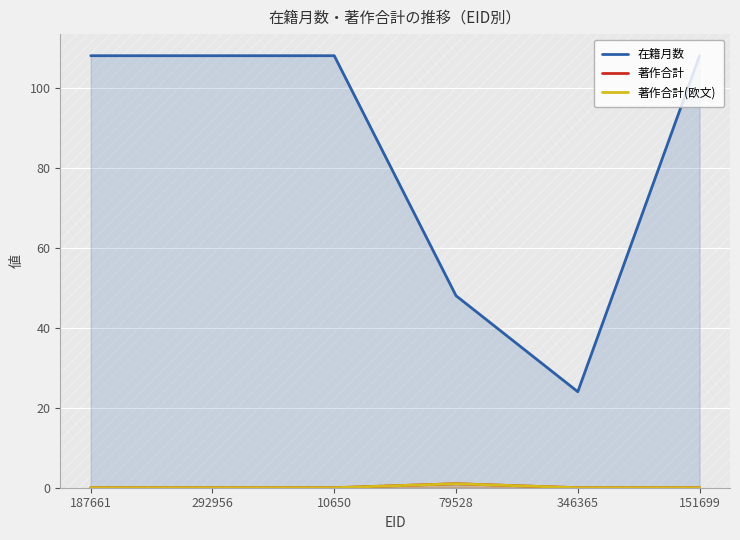

Between 151699 and 187661, which is larger?

151699